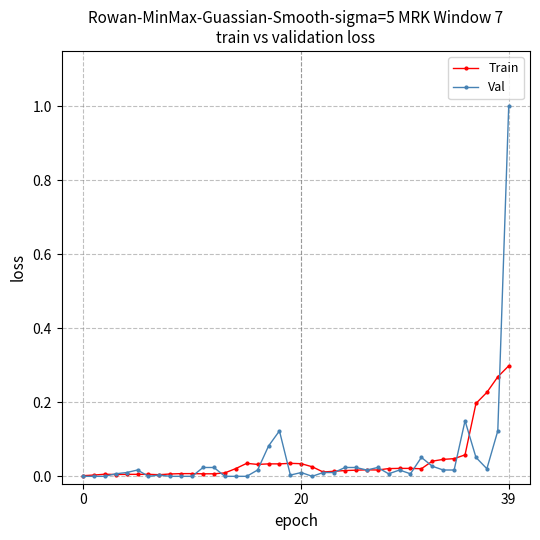

List the series in order of their peak value, highest first.

Val, Train